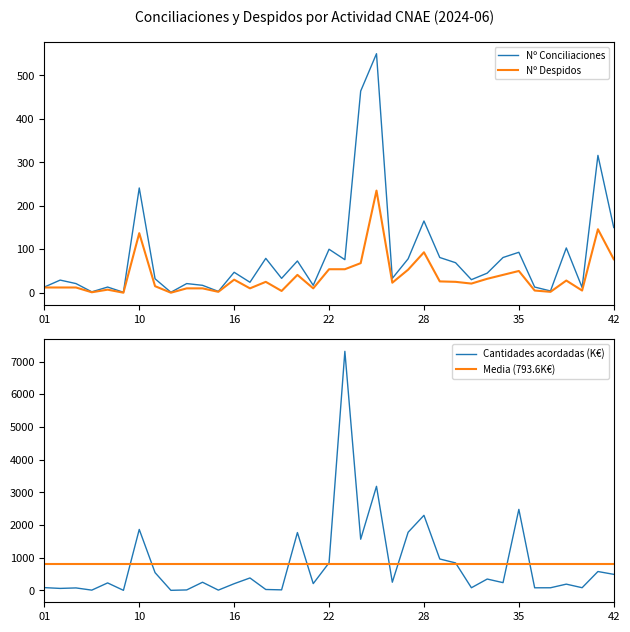

Where is the first local maximum for Nº Conciliaciones?

02